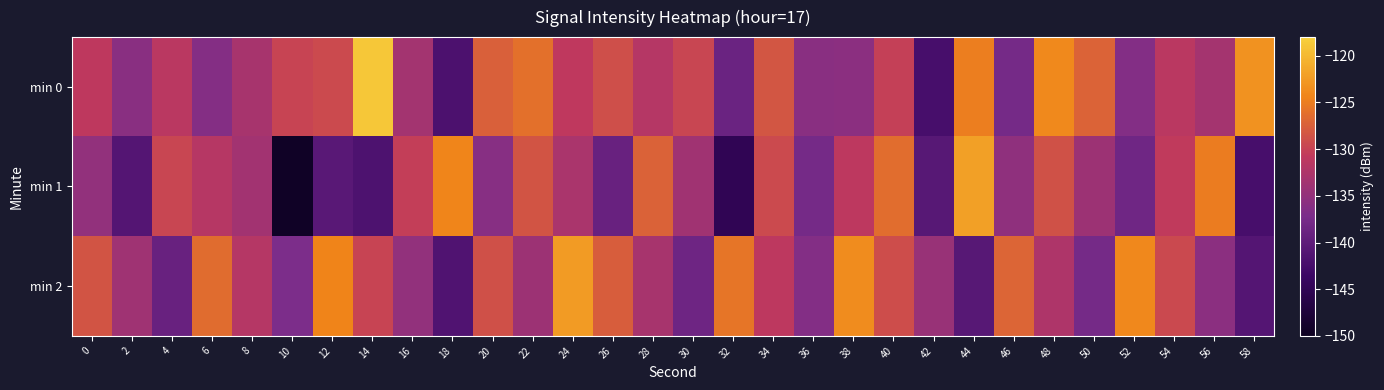

Reading left to right, list all the values displayed in this chart.

min 0: 0=-130.9	2=-135.8	4=-131.3	6=-136.3	8=-133.0	10=-129.8	12=-129.3	14=-118.8	16=-133.4	18=-141.8	20=-127.5	22=-126.1	24=-130.8	26=-128.9	28=-131.8	30=-129.7	32=-138.9	34=-128.3	36=-135.8	38=-135.6	40=-130.2	42=-142.3	44=-124.9	46=-137.7	48=-123.9	50=-127.2	52=-136.4	54=-131.3	56=-133.3	58=-123.2
min 1: 0=-135.0	2=-141.1	4=-129.6	6=-131.7	8=-133.6	10=-149.5	12=-140.6	14=-141.7	16=-130.4	18=-124.4	20=-136.1	22=-128.4	24=-132.8	26=-139.0	28=-127.3	30=-133.7	32=-145.0	34=-129.3	36=-137.7	38=-131.0	40=-126.3	42=-140.7	44=-122.0	46=-135.3	48=-128.7	50=-134.0	52=-138.3	54=-130.7	56=-125.0	58=-142.3
min 2: 0=-128.4	2=-133.8	4=-139.1	6=-126.4	8=-131.8	10=-137.1	12=-124.4	14=-129.8	16=-135.1	18=-141.4	20=-128.8	22=-134.1	24=-122.4	26=-127.7	28=-133.1	30=-138.4	32=-125.7	34=-131.1	36=-136.4	38=-123.7	40=-129.1	42=-134.4	44=-140.7	46=-127.1	48=-132.4	50=-137.7	52=-124.1	54=-129.4	56=-135.7	58=-141.0